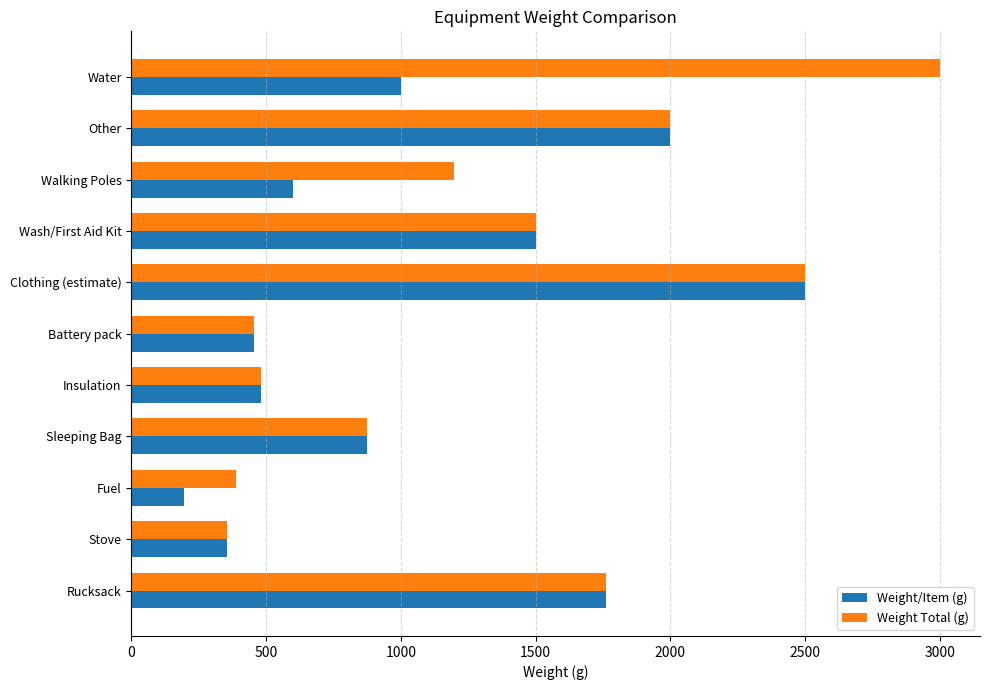

What is the difference between the maximum and minimum values in the Weight Total (g) series?

2646